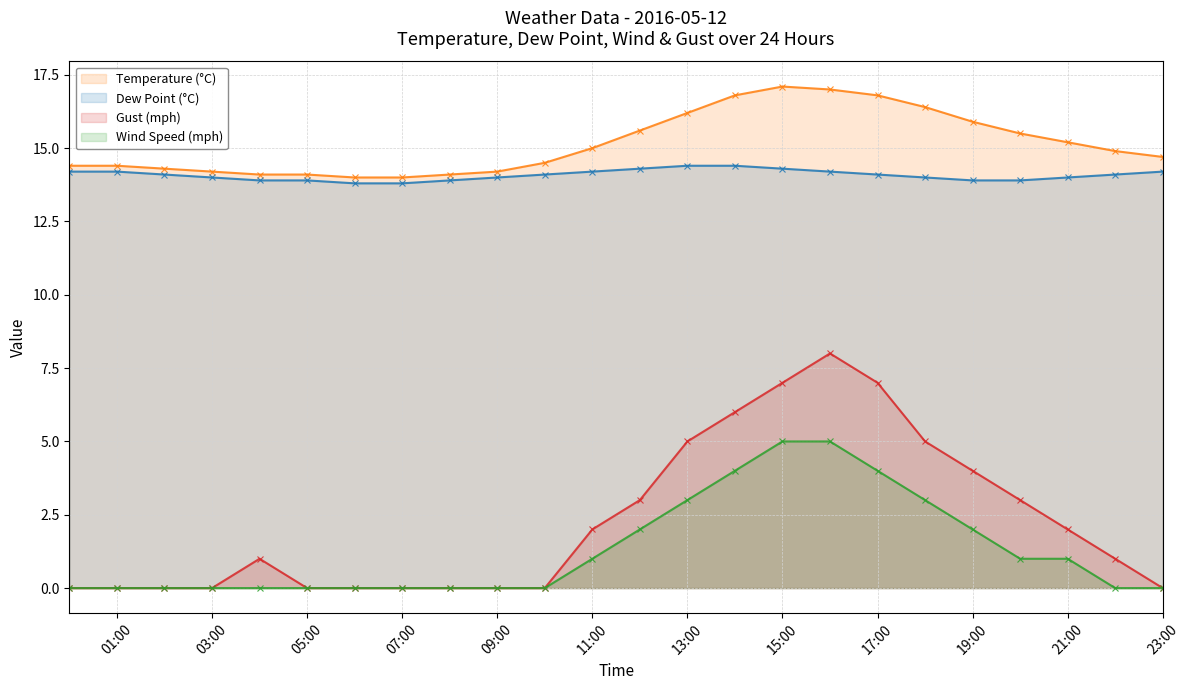

What is the difference between the highest and lowest values at 07:00?

14.0